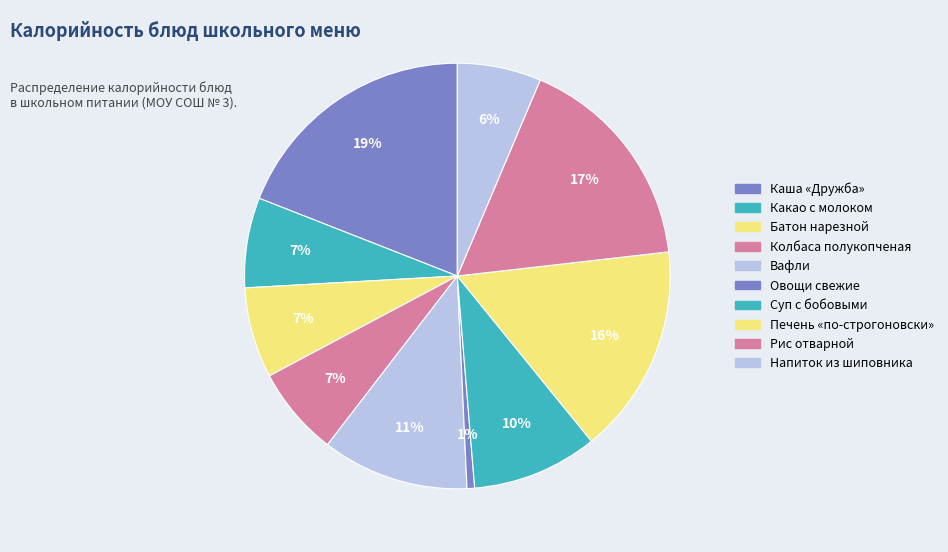

To the nearest percent, what is the combined percentage of Овощи свежие and Каша «Дружба»?

20%